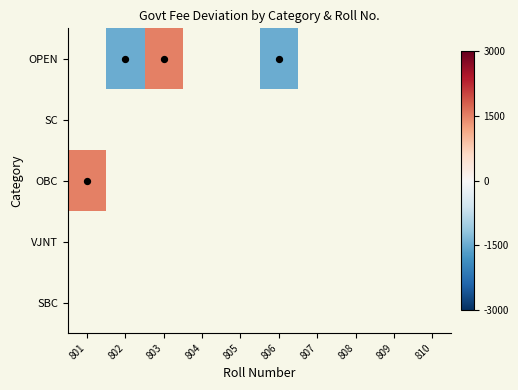

Count the number of data series in this chart.

5